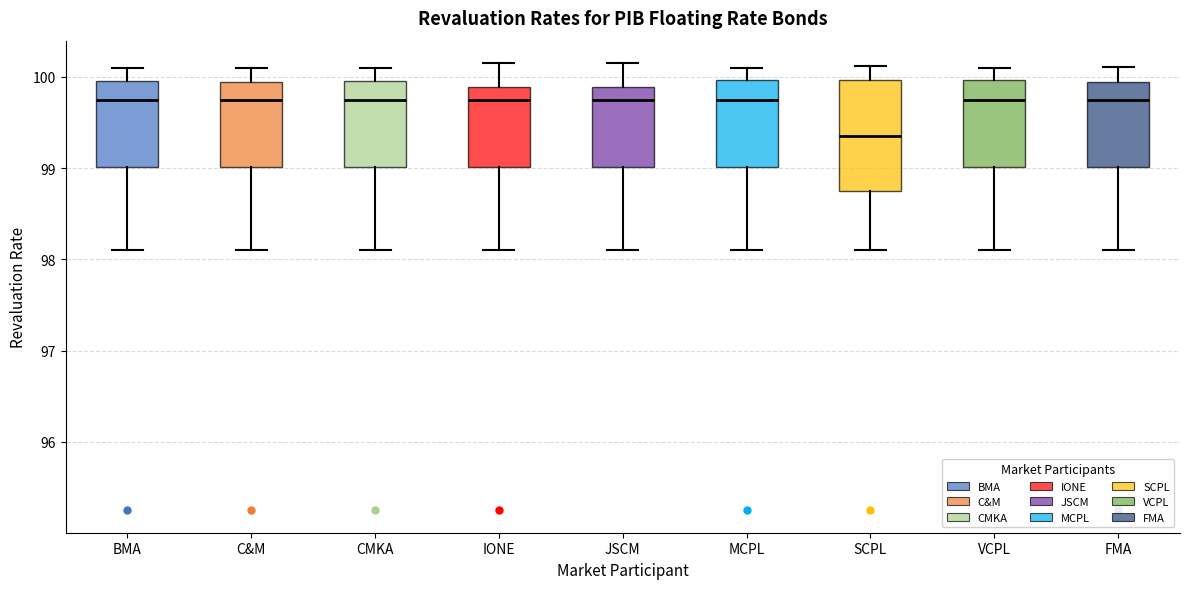

Reading left to right, read every box against the y-axis: the position of its median line, the range the box covers, and the ends of its whiskers. The values are not printed on the chart, so give them approximately, as read against the axis.

BMA: median 99.8, box 99.0 to 100.0, whiskers 98.1 to 100.1
C&M: median 99.8, box 99.0 to 99.9, whiskers 98.1 to 100.1
CMKA: median 99.8, box 99.0 to 100.0, whiskers 98.1 to 100.1
IONE: median 99.8, box 99.0 to 99.9, whiskers 98.1 to 100.2
JSCM: median 99.8, box 99.0 to 99.9, whiskers 98.1 to 100.2
MCPL: median 99.8, box 99.0 to 100.0, whiskers 98.1 to 100.1
SCPL: median 99.4, box 98.8 to 100.0, whiskers 98.1 to 100.1
VCPL: median 99.8, box 99.0 to 100.0, whiskers 98.1 to 100.1
FMA: median 99.8, box 99.0 to 99.9, whiskers 98.1 to 100.1